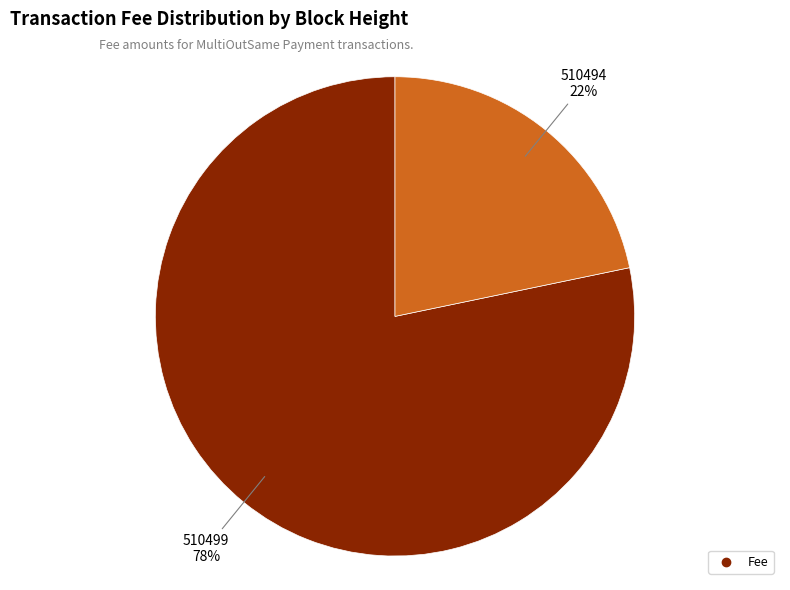

Is there any slice that represents more than half of the pie?

Yes